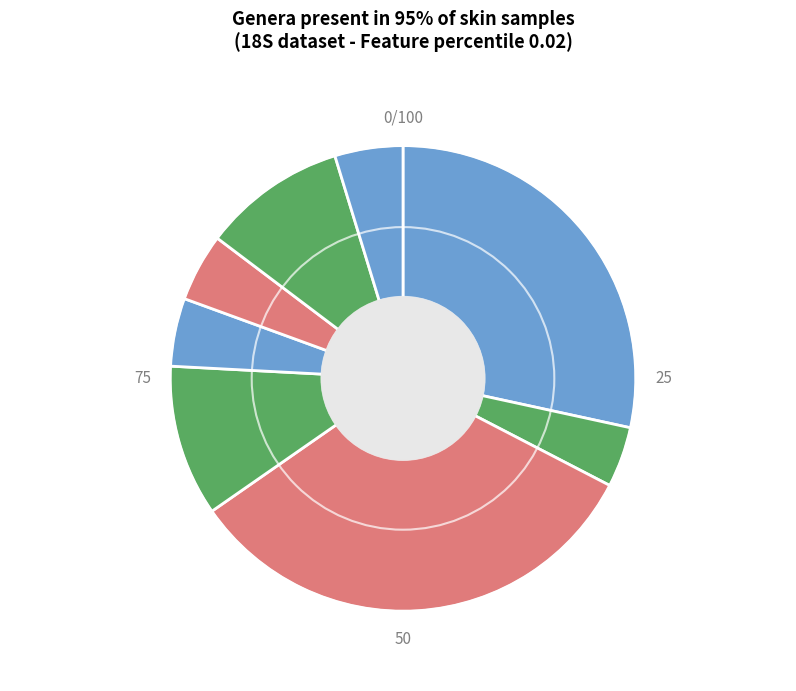

Which slice is the smallest?

Labyrinthulomycetes 1